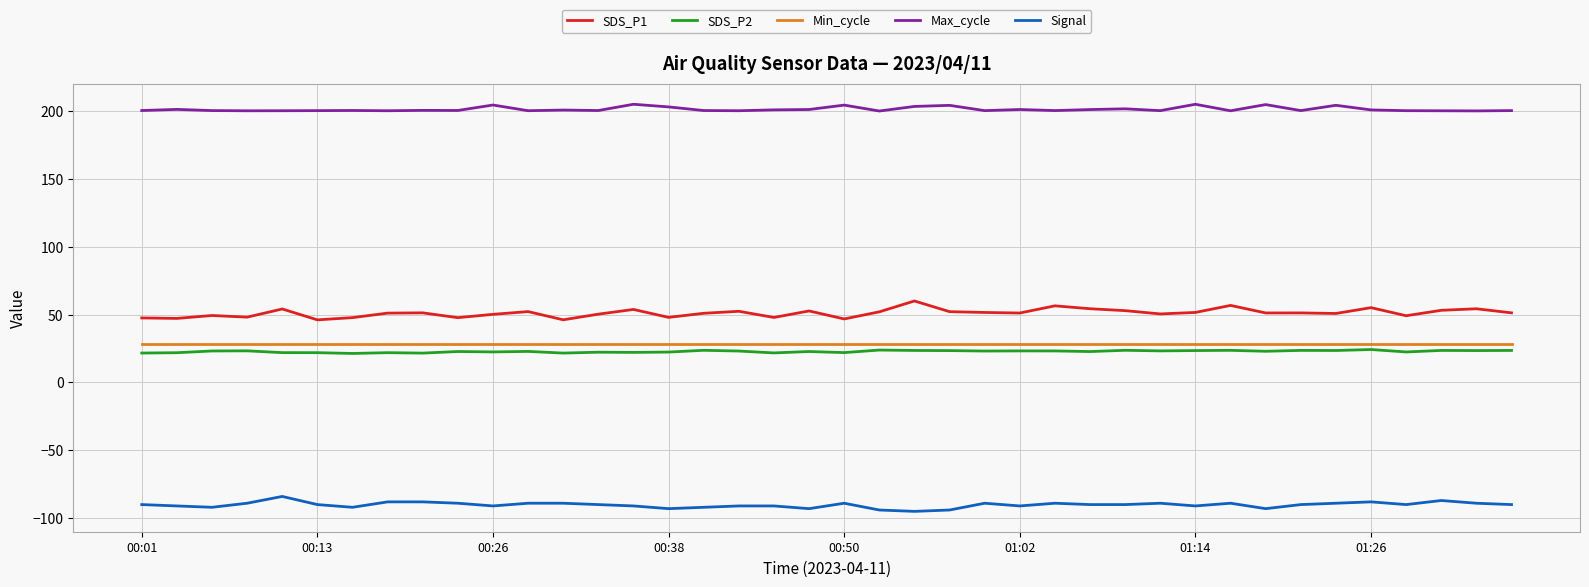

Which series has the largest total across all categories?

Max_cycle